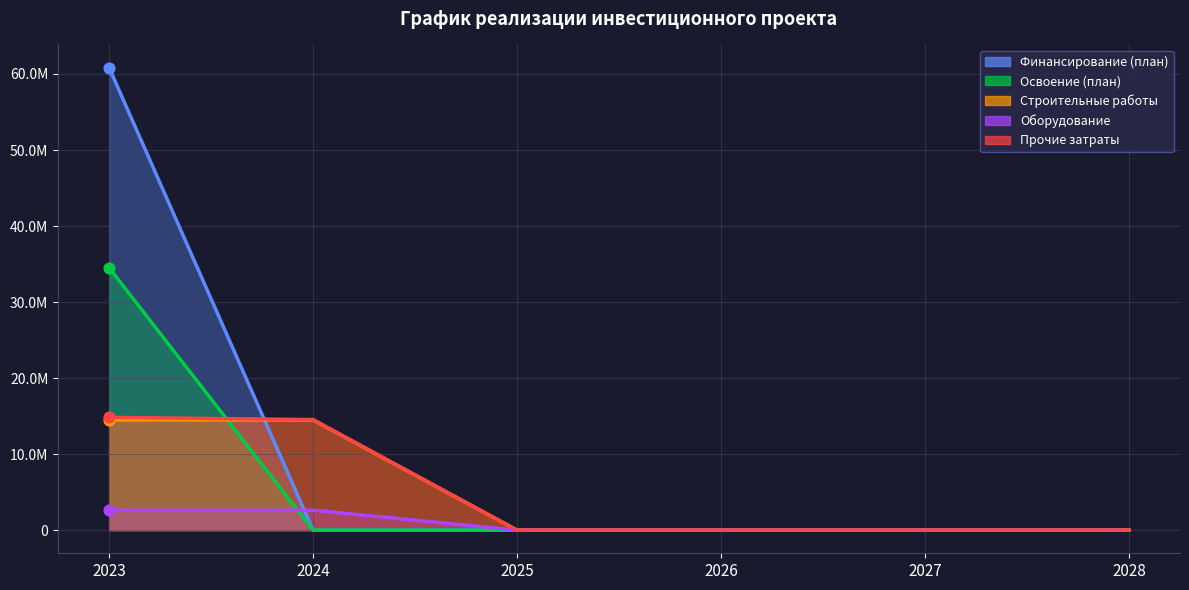

At how many categories does at least one series exceed 47112813?

1